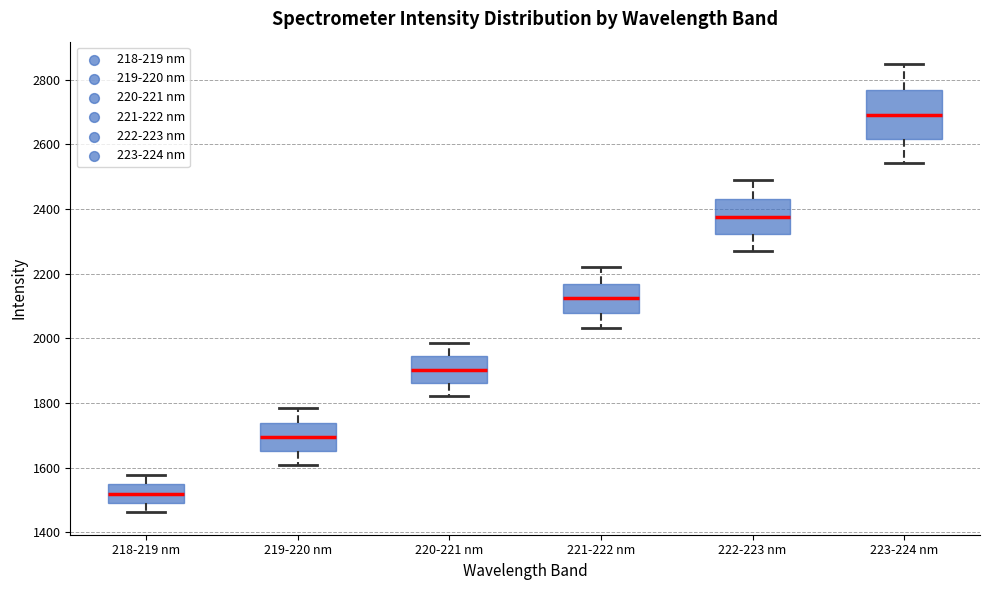

Reading left to right, read every box against the y-axis: the position of its median line, the range the box covers, and the ends of its whiskers. The values are not printed on the chart, so give them approximately, as read against the axis.

218-219 nm: median 1520, box 1480 to 1540, whiskers 1460 to 1580
219-220 nm: median 1700, box 1660 to 1740, whiskers 1600 to 1780
220-221 nm: median 1900, box 1860 to 1940, whiskers 1820 to 1980
221-222 nm: median 2120, box 2080 to 2160, whiskers 2040 to 2220
222-223 nm: median 2380, box 2320 to 2440, whiskers 2280 to 2480
223-224 nm: median 2700, box 2620 to 2760, whiskers 2540 to 2840